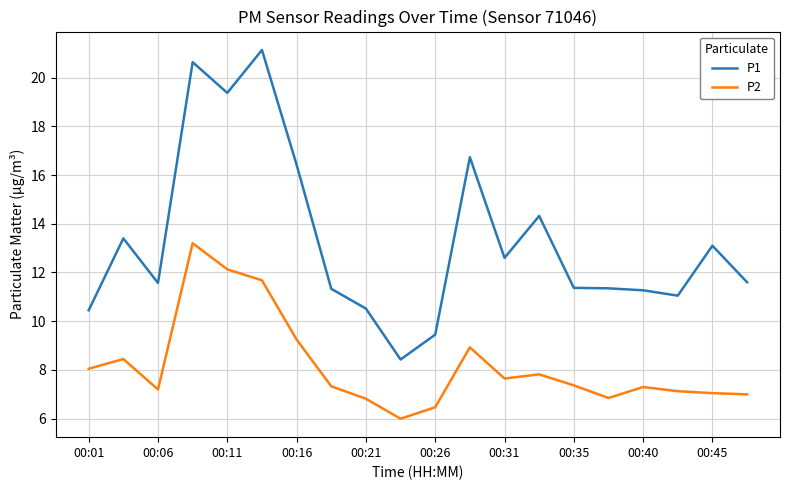

Which series has the largest total across all categories?

P1